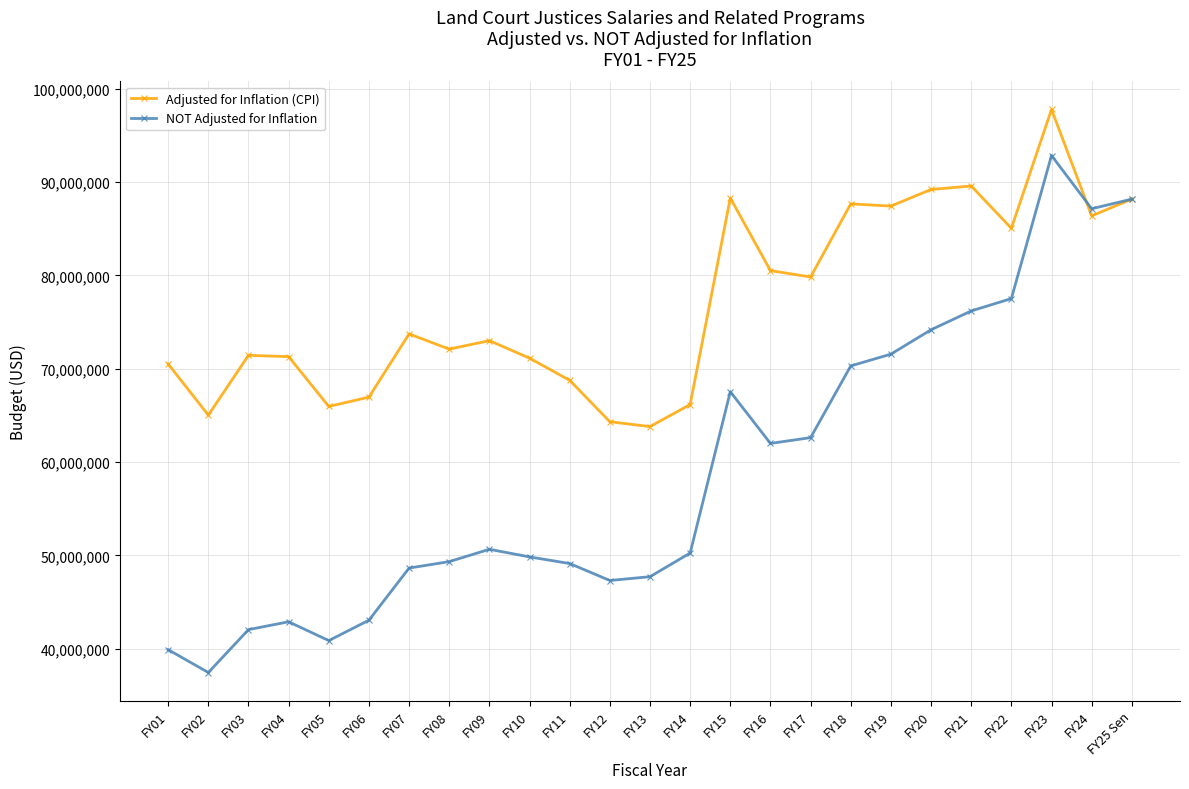

Rank the series by their maximum value, from lowest to highest.

NOT Adjusted for Inflation, Adjusted for Inflation (CPI)